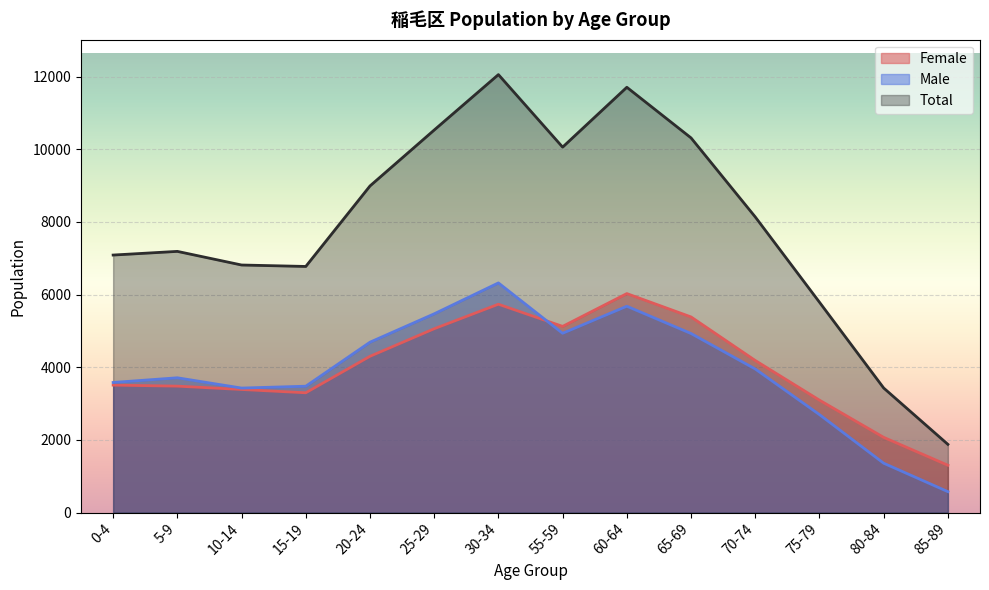

True or false: Total has more than 0 points higher than both neighbors.

True